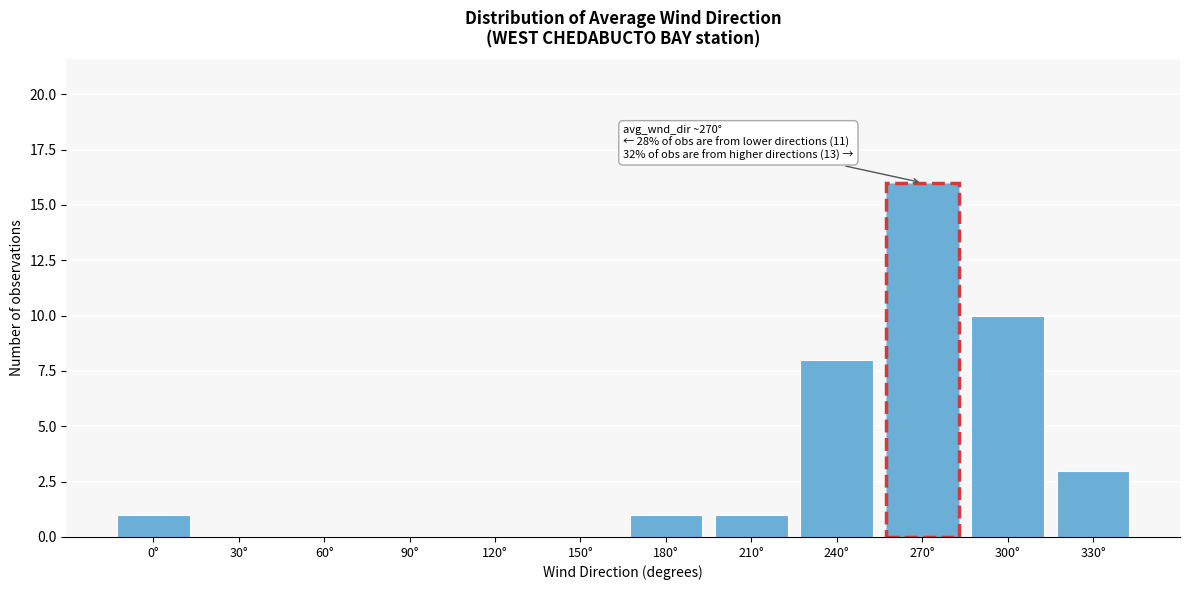

Reading left to right, what are all the values shown in this chart?

0°=1	30°=0	60°=0	90°=0	120°=0	150°=0	180°=1	210°=1	240°=8	270°=16	300°=10	330°=3